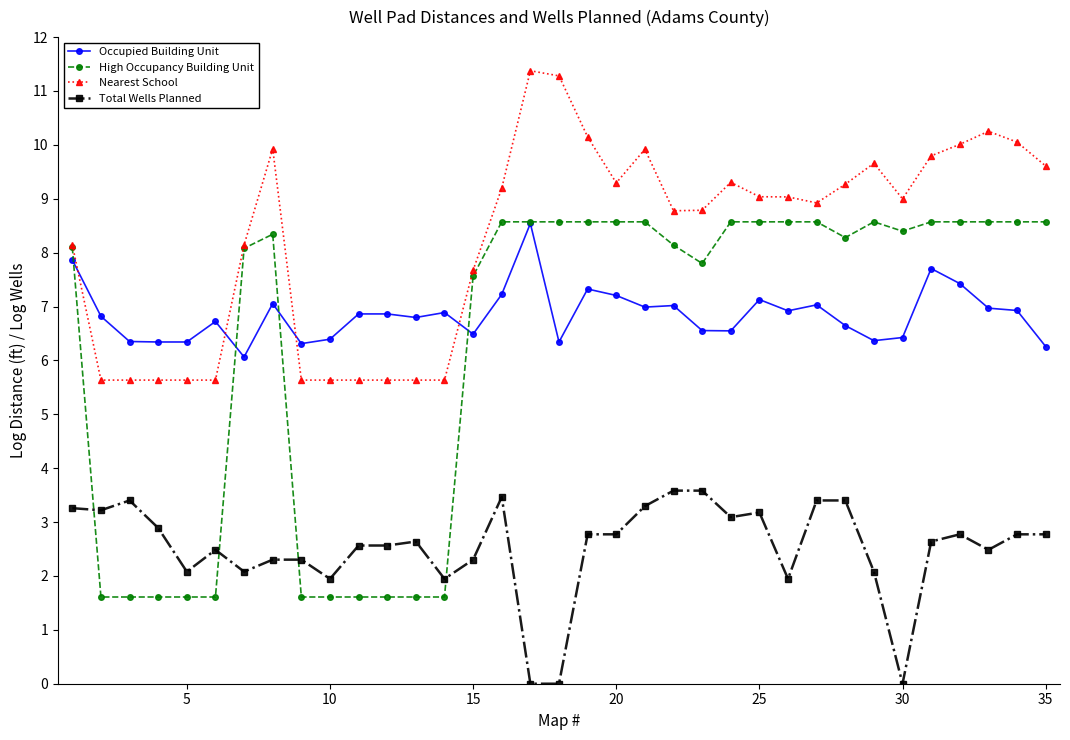

What is the lowest value of the High Occupancy Building Unit series?

1.6